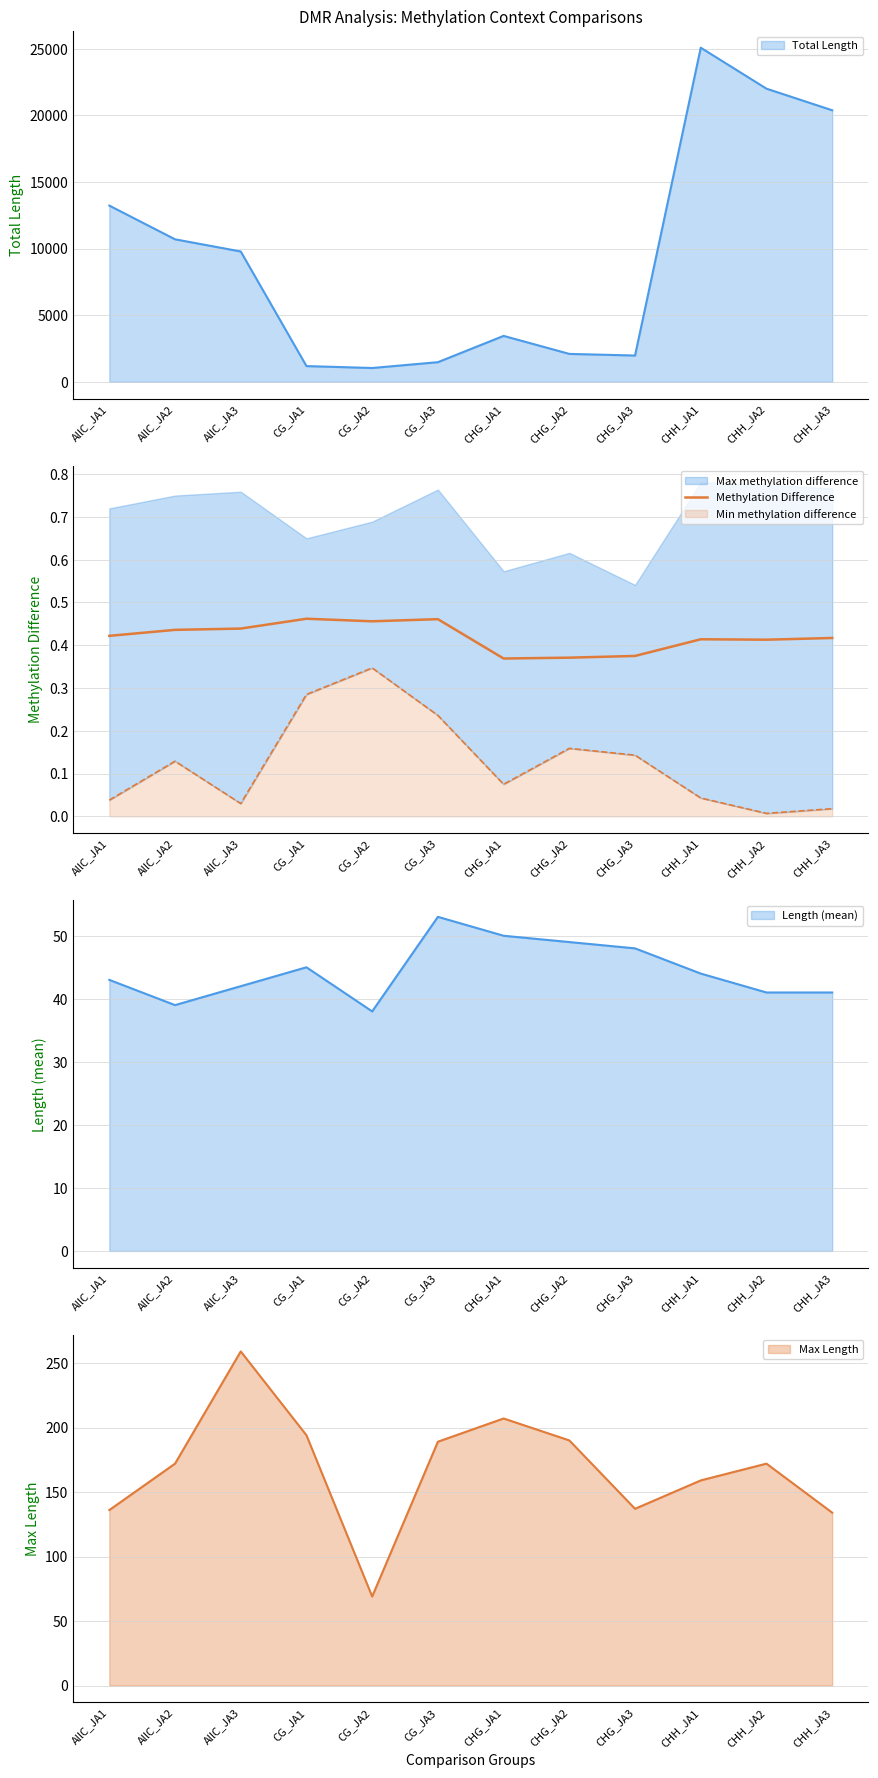

The value of Max Length at CG_JA3 is 189. True or false?

True